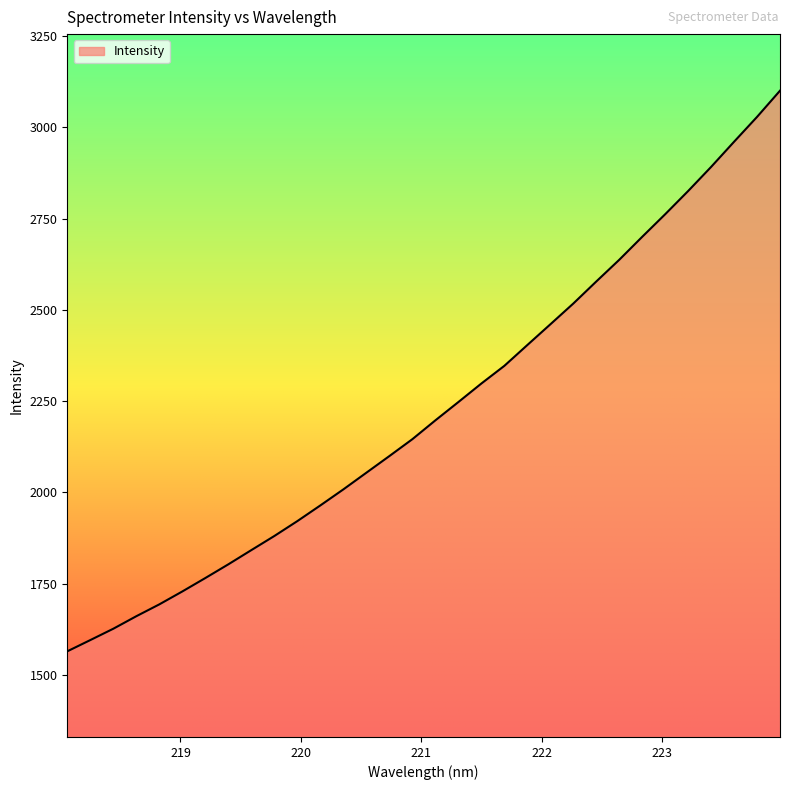

Does the chart display data point markers on the line(s)?

No